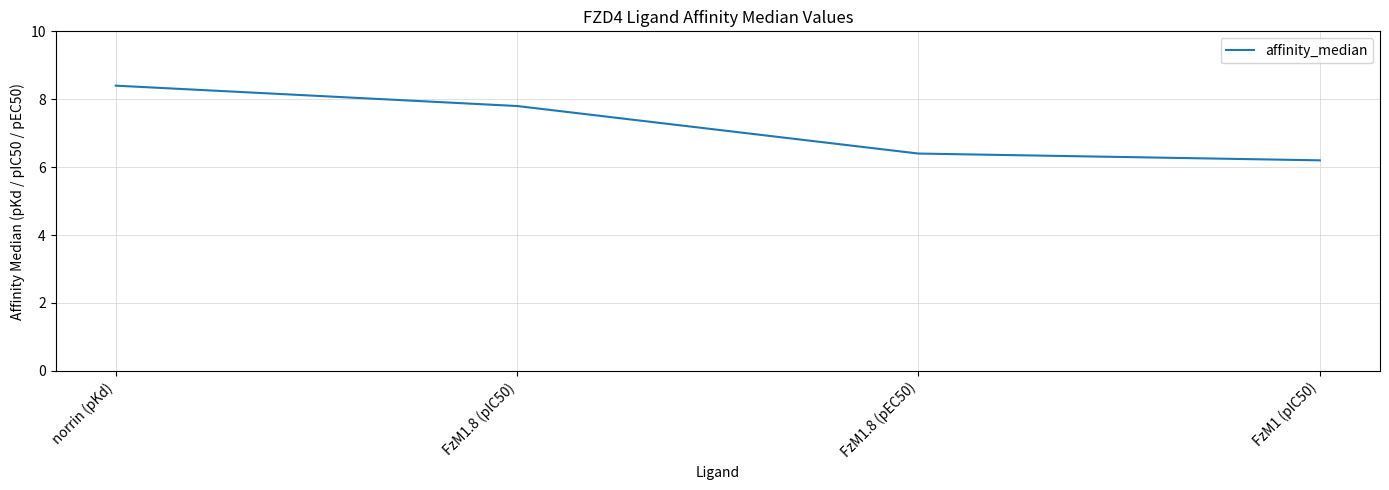

At which label does the data first exceed 7?

norrin (pKd)